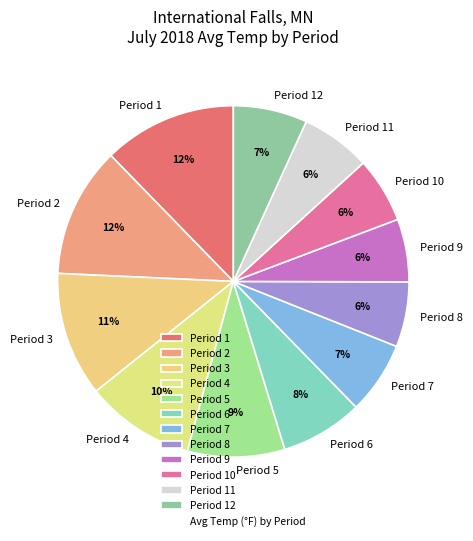

Between Period 12 and Period 3, which is larger?

Period 3